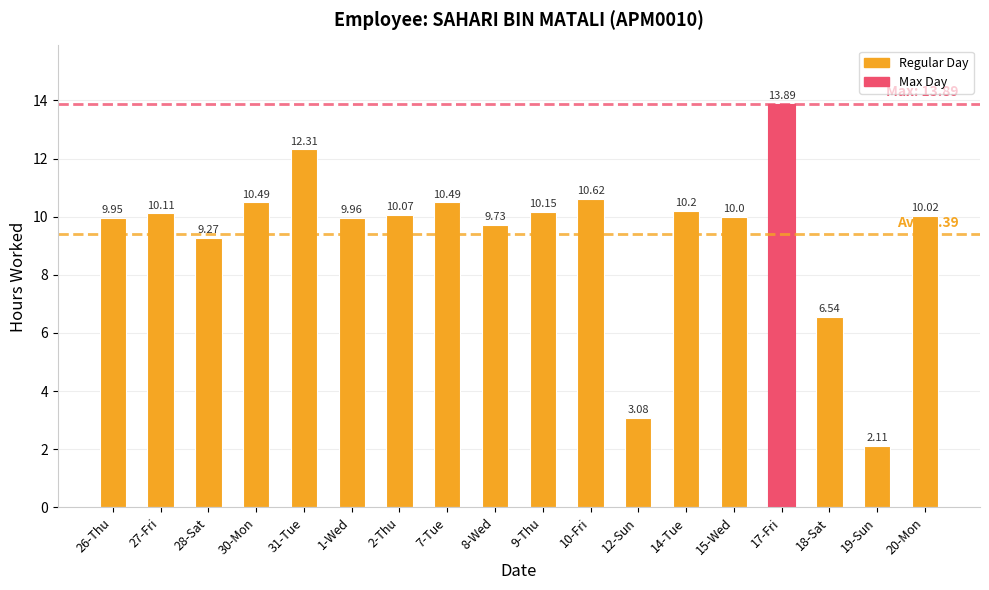

The chart shows a value of 12.3 at 31-Tue. True or false?

True